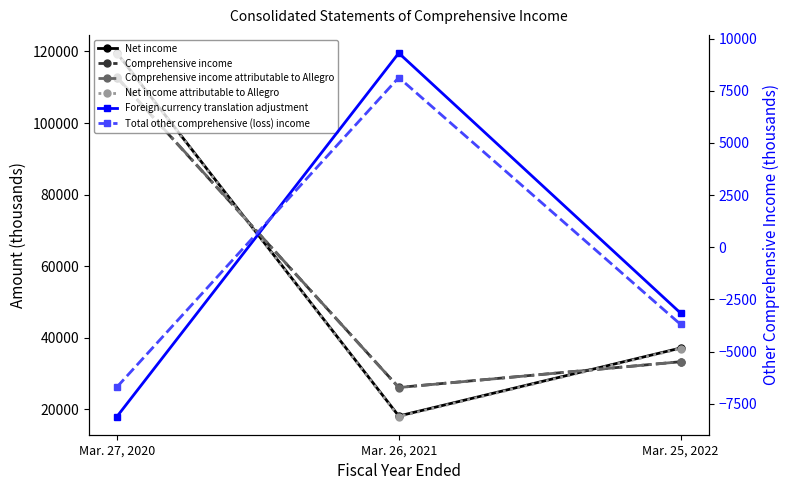

At which category is the sum across all series the highest?

Mar. 27, 2020